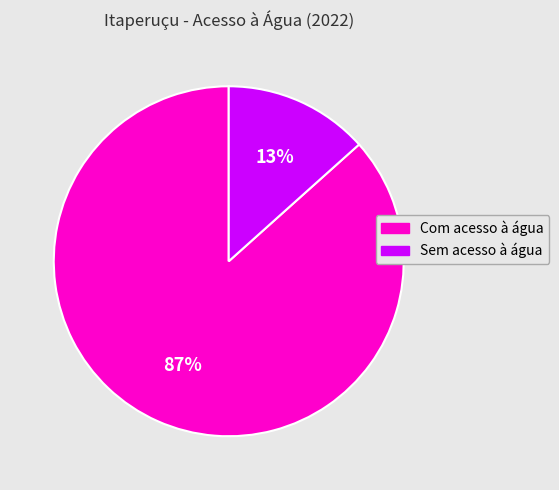

Which has a higher value, Com acesso à água or Sem acesso à água?

Com acesso à água